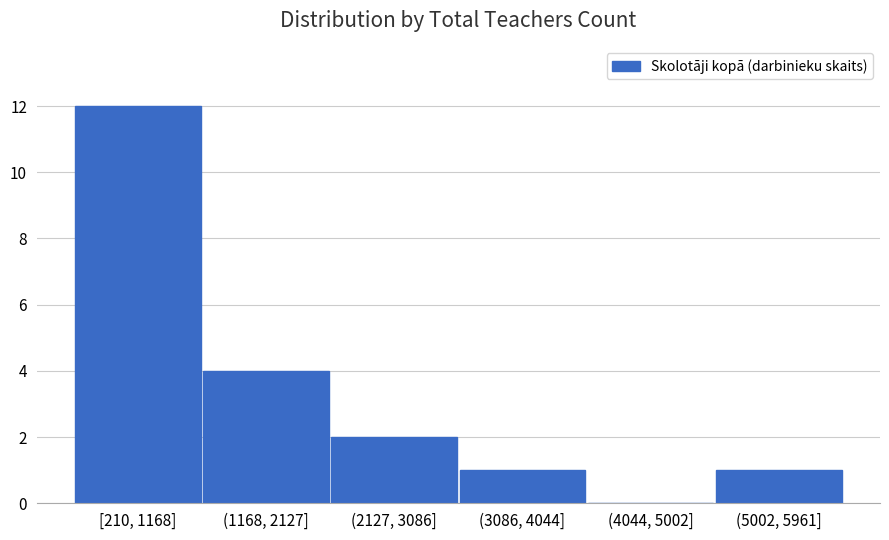

Reading left to right, extract all data points from this chart.

[210, 1168]=12	(1168, 2127]=4	(2127, 3086]=2	(3086, 4044]=1	(4044, 5002]=0	(5002, 5961]=1